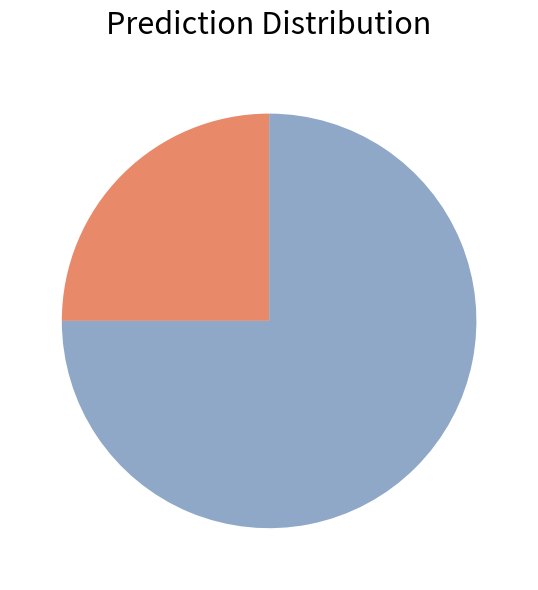

Count the number of slices in the pie.

2